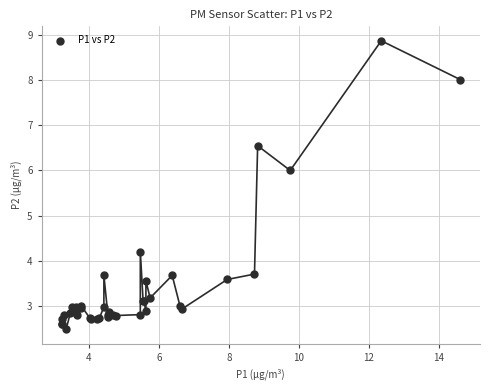

What Y value in the scatter plot is closest to 5?

4.2